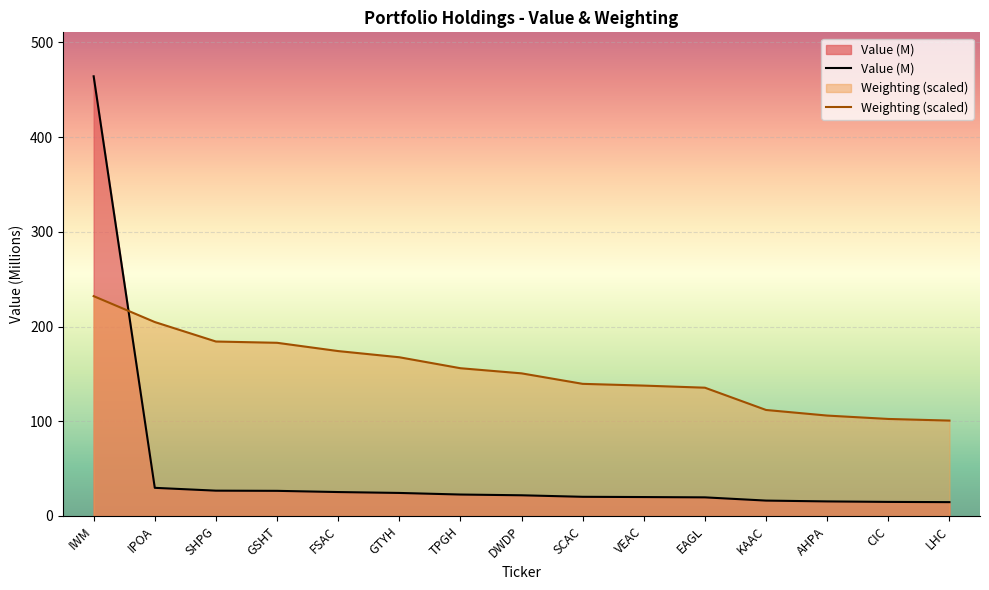

How many times do Value and Weighting cross each other?

1